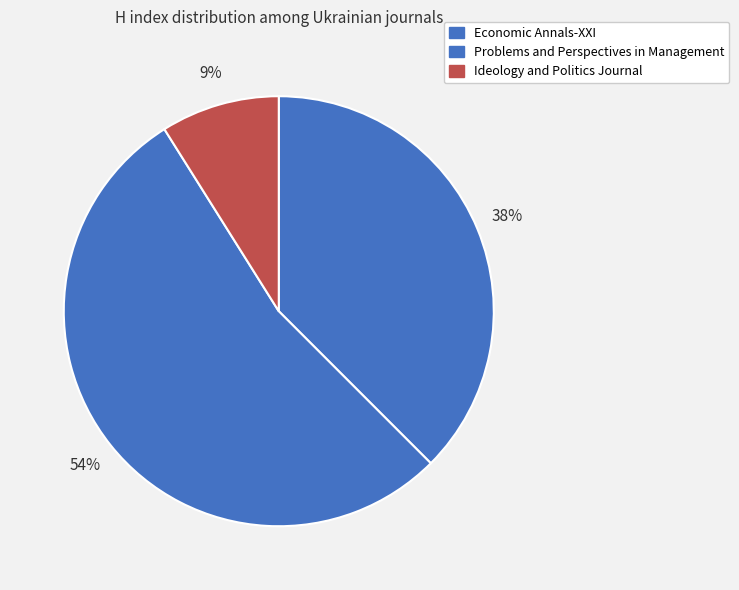

Count the number of slices in the pie.

3